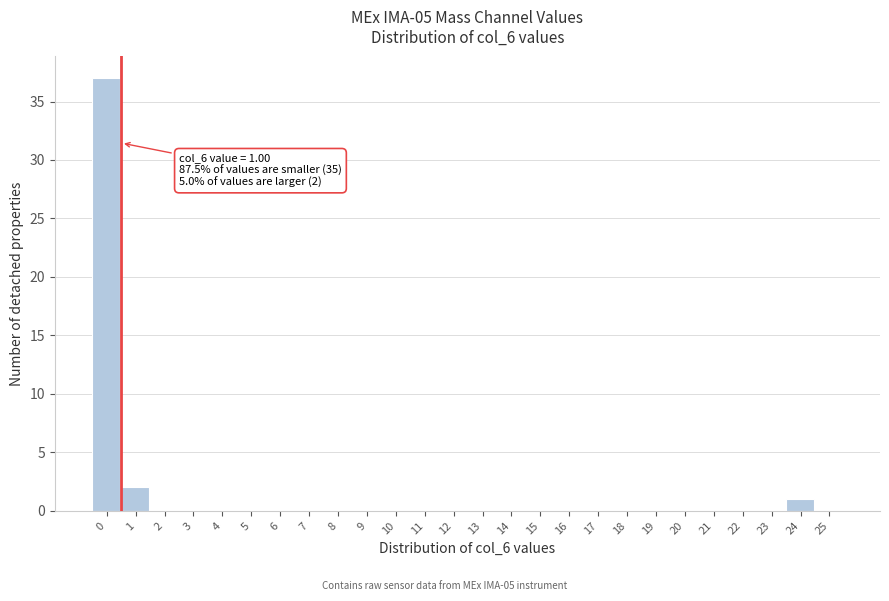

Reading left to right, transcribe all the data shown in this chart.

0=37	1=2	2=0	3=0	4=0	5=0	6=0	7=0	8=0	9=0	10=0	11=0	12=0	13=0	14=0	15=0	16=0	17=0	18=0	19=0	20=0	21=0	22=0	23=0	24=1	25=0